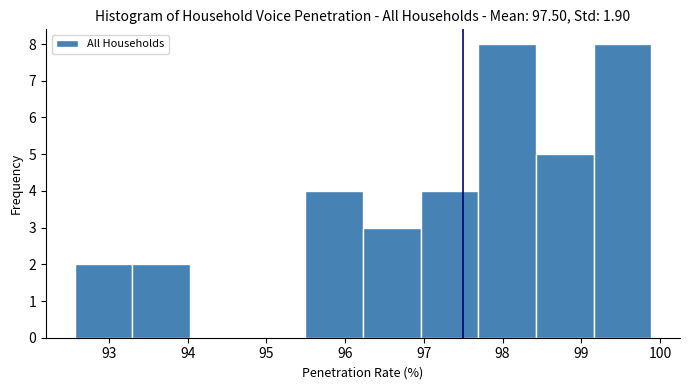

Reading left to right, list every bar in this chart as the range it spans on the x-axis followed by its height. Neither the bar edges nor the heights are printed on the chart, so give them approximately, as read against the axes.

92.6 to 93.3: 2
93.3 to 94.0: 2
94.0 to 94.8: 0
94.8 to 95.5: 0
95.5 to 96.2: 4
96.2 to 97.0: 3
97.0 to 97.7: 4
97.7 to 98.4: 8
98.4 to 99.2: 5
99.2 to 99.9: 8